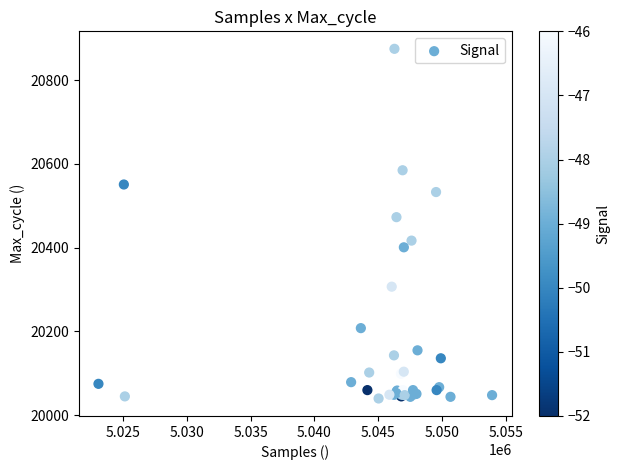

What Y value in the scatter plot is closest to 20457?

20473